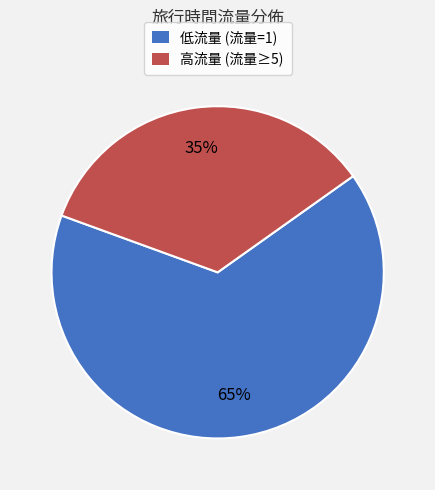

The 低流量 (流量=1) slice represents 78% of the pie. True or false?

False